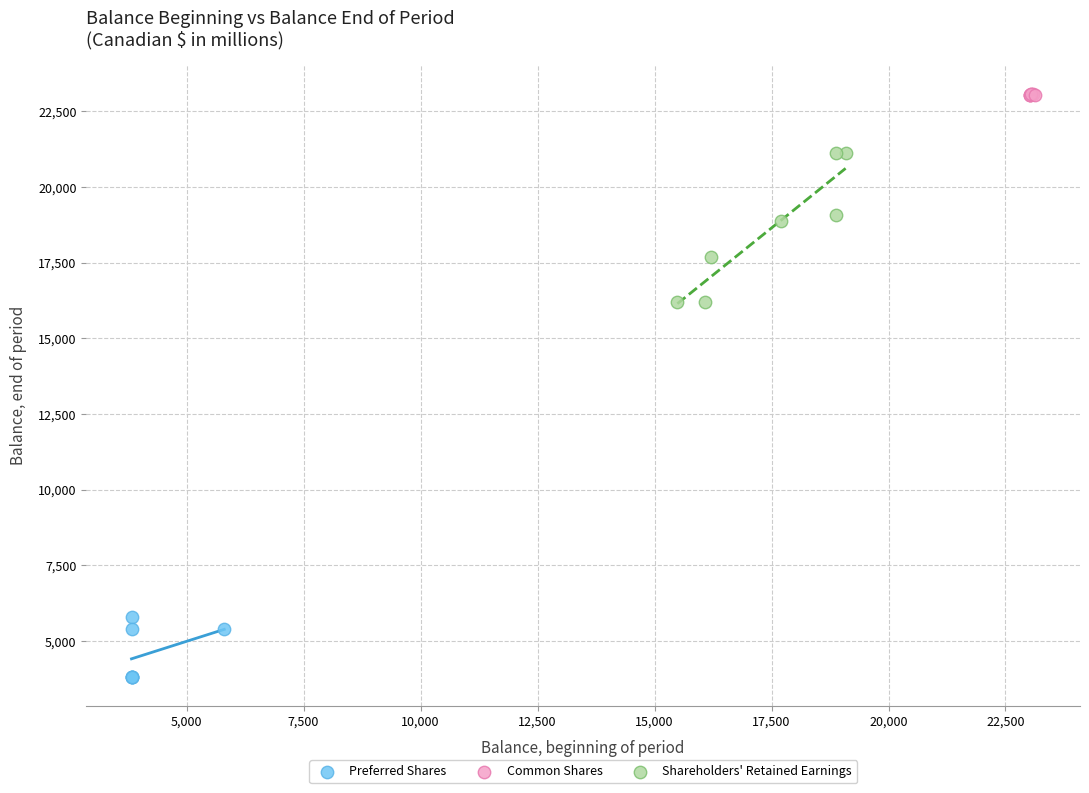

Which series reaches the maximum Y coordinate?

Common Shares